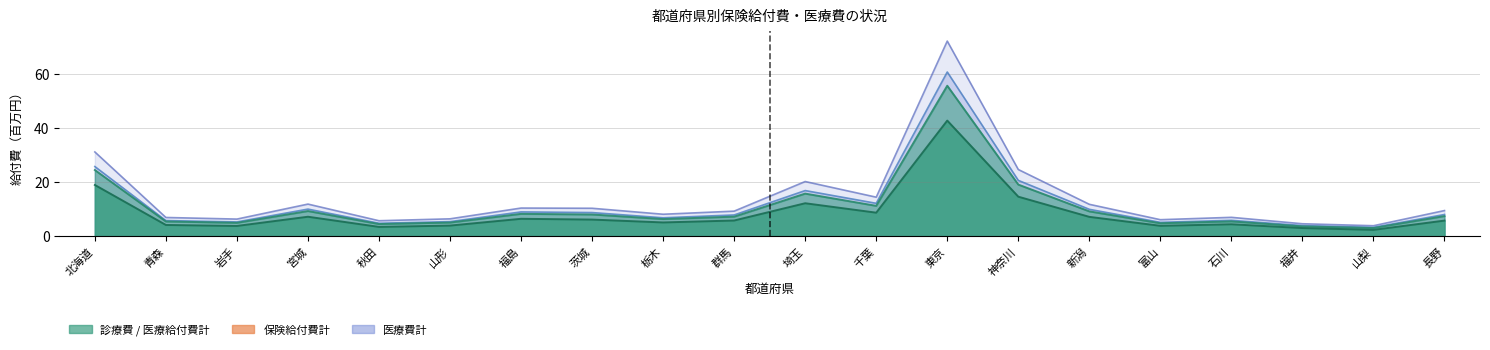

True or false: 医療費計 and 医療給付費計 intersect in this chart.

False